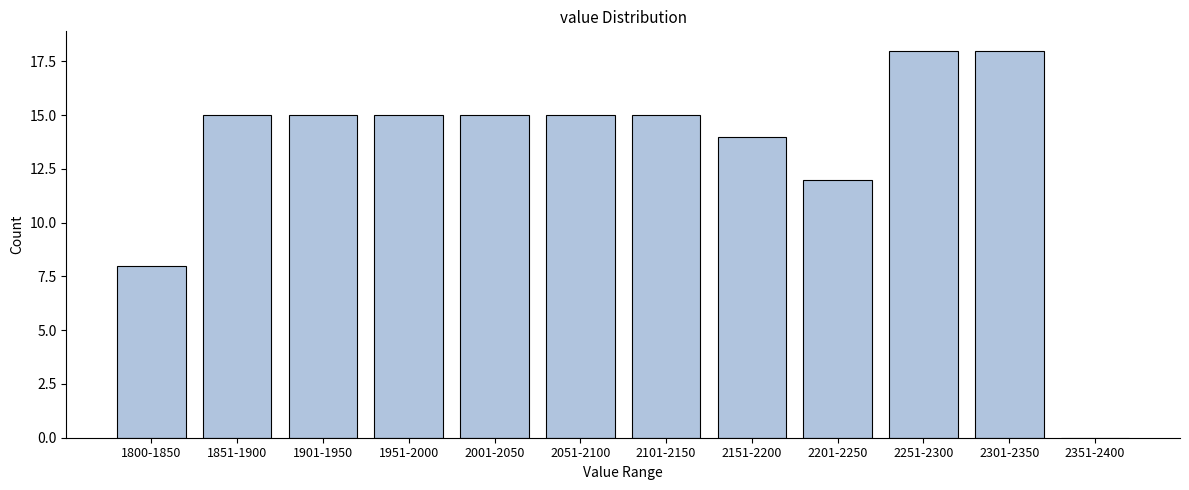

Reading right to left, transcribe all the data shown in this chart.

2351-2400=0	2301-2350=18	2251-2300=18	2201-2250=12	2151-2200=14	2101-2150=15	2051-2100=15	2001-2050=15	1951-2000=15	1901-1950=15	1851-1900=15	1800-1850=8